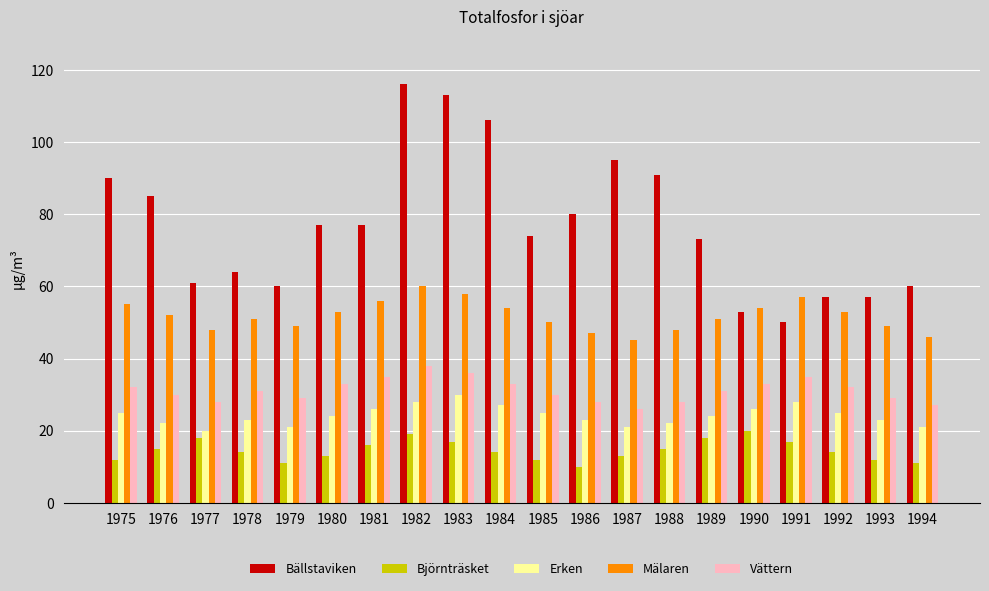

Reading left to right, what are all the values shown in this chart?

Bällstaviken: 1975=90	1976=85	1977=61	1978=64	1979=60	1980=77	1981=77	1982=116	1983=113	1984=106	1985=74	1986=80	1987=95	1988=91	1989=73	1990=53	1991=50	1992=57	1993=57	1994=60
Björnträsket: 1975=12	1976=15	1977=18	1978=14	1979=11	1980=13	1981=16	1982=19	1983=17	1984=14	1985=12	1986=10	1987=13	1988=15	1989=18	1990=20	1991=17	1992=14	1993=12	1994=11
Erken: 1975=25	1976=22	1977=20	1978=23	1979=21	1980=24	1981=26	1982=28	1983=30	1984=27	1985=25	1986=23	1987=21	1988=22	1989=24	1990=26	1991=28	1992=25	1993=23	1994=21
Mälaren: 1975=55	1976=52	1977=48	1978=51	1979=49	1980=53	1981=56	1982=60	1983=58	1984=54	1985=50	1986=47	1987=45	1988=48	1989=51	1990=54	1991=57	1992=53	1993=49	1994=46
Vättern: 1975=32	1976=30	1977=28	1978=31	1979=29	1980=33	1981=35	1982=38	1983=36	1984=33	1985=30	1986=28	1987=26	1988=28	1989=31	1990=33	1991=35	1992=32	1993=29	1994=27